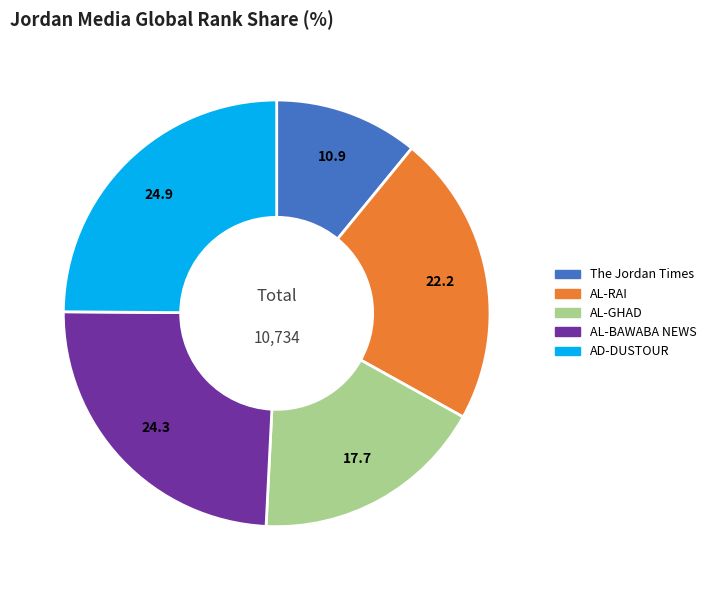

What is the smallest slice in the pie chart?

The Jordan Times